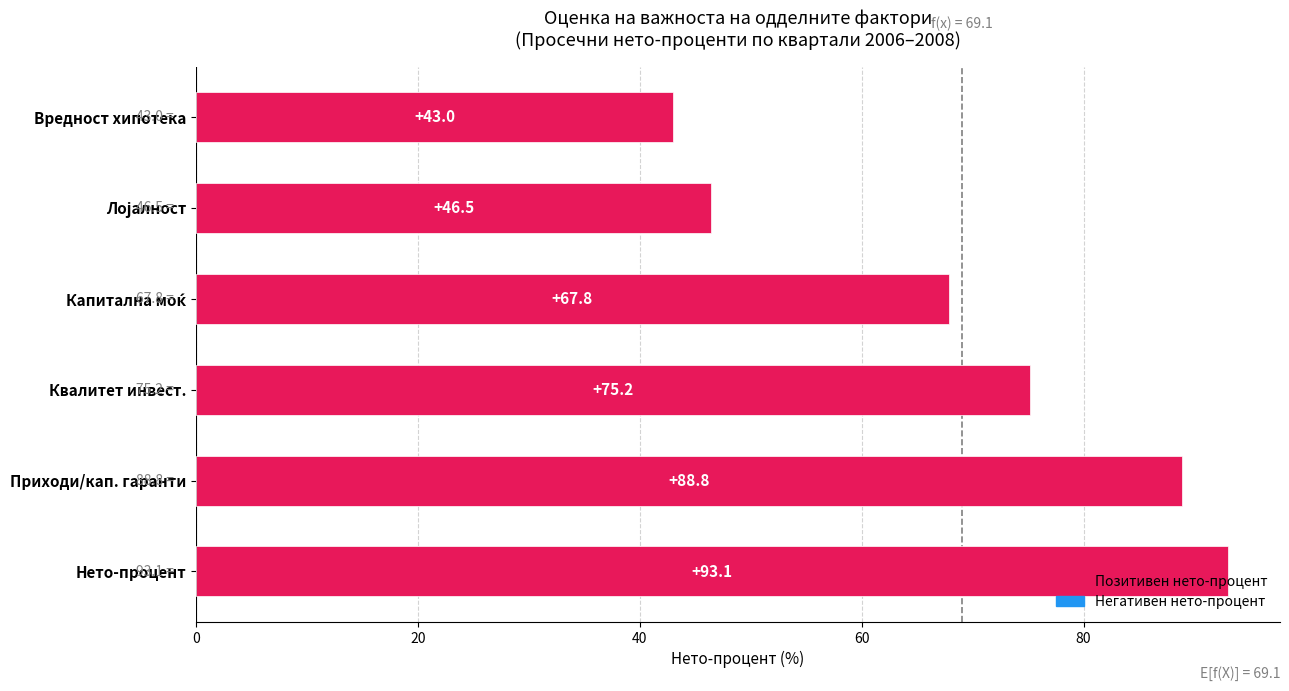

What is the change in value from Приходи/кап. гаранти to Вредност хипотека?

-45.8